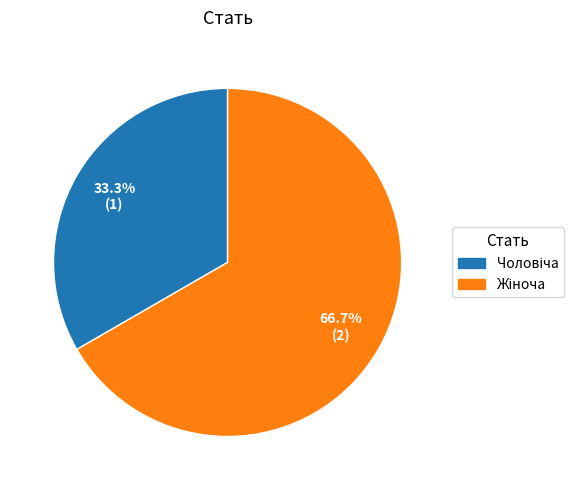

To the nearest percent, what is the difference between the largest and smallest slice percentages?

33%